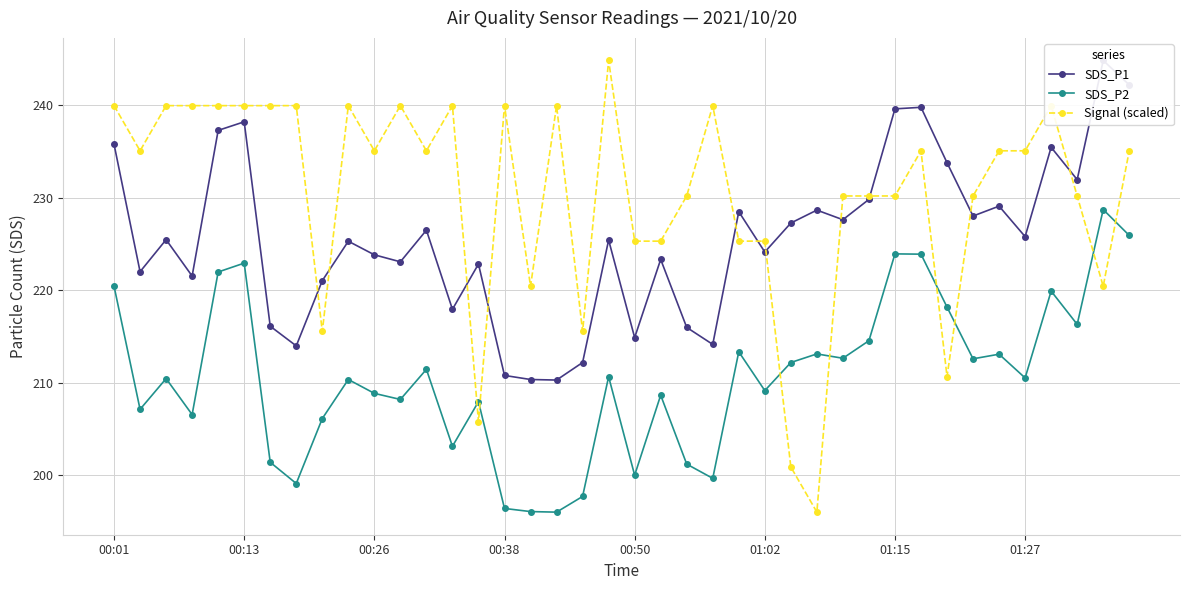

At which label does SDS_P2 first exceed 210?

00:01